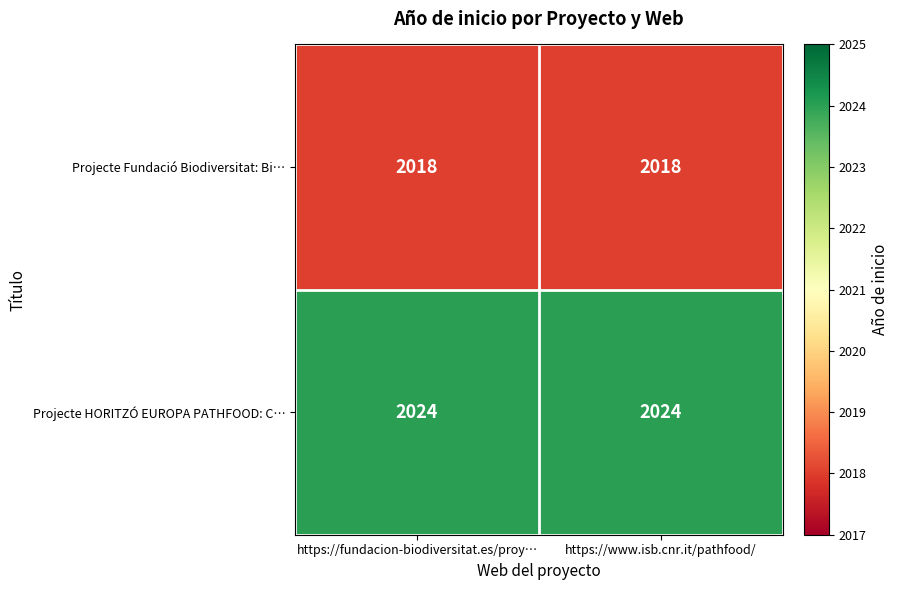

What value does the Projecte HORITZÓ EUROPA PATHFOOD: C… series have at https://www.isb.cnr.it/pathfood/?

2024